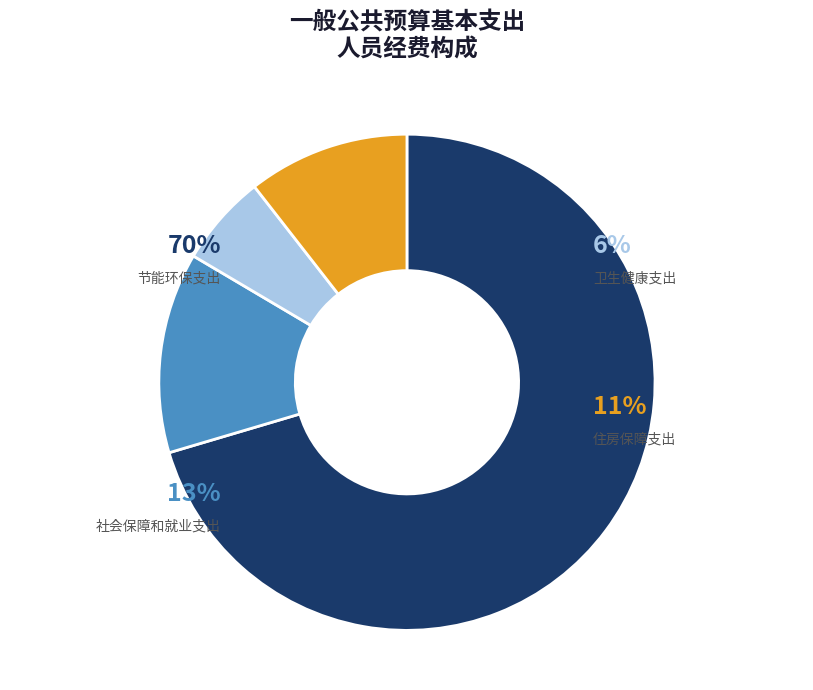

Does any single category account for the majority?

Yes